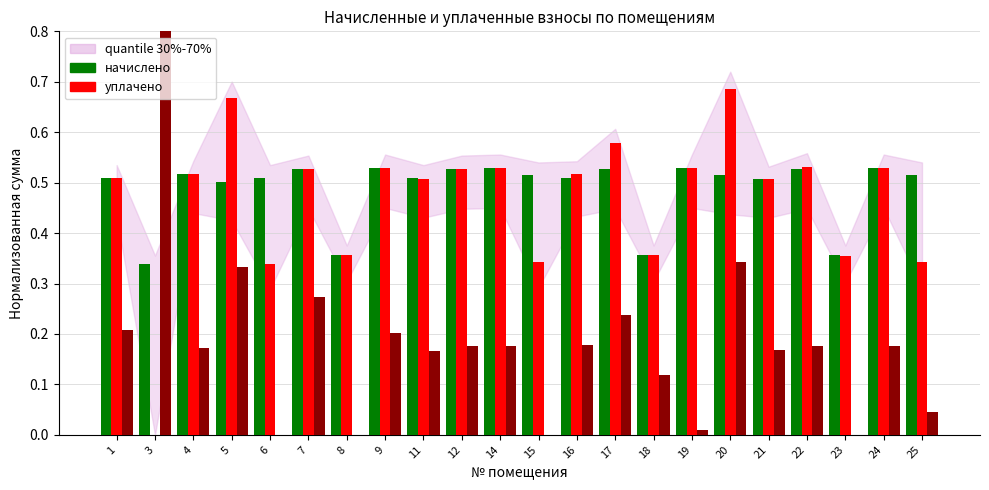

Reading left to right, transcribe all the data shown in this chart.

начислено: 0.5	0.3	0.5	0.5	0.5	0.5	0.4	0.5	0.5	0.5	0.5	0.5	0.5	0.5	0.4	0.5	0.5	0.5	0.5	0.4	0.5	0.5
уплачено: 0.5	0.0	0.5	0.7	0.3	0.5	0.4	0.5	0.5	0.5	0.5	0.3	0.5	0.6	0.4	0.5	0.7	0.5	0.5	0.4	0.5	0.3
задолженность: 0.2	1.9	0.2	0.3	0.0	0.3	0.0	0.2	0.2	0.2	0.2	0.0	0.2	0.2	0.1	0.0	0.3	0.2	0.2	0.0	0.2	0.0